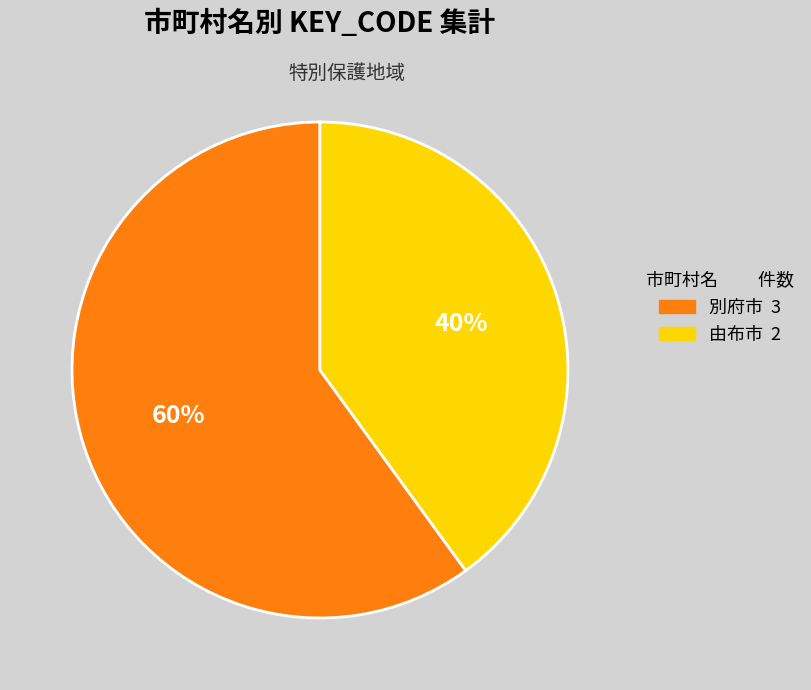

True or false: 別府市 accounts for 54% of the total.

False